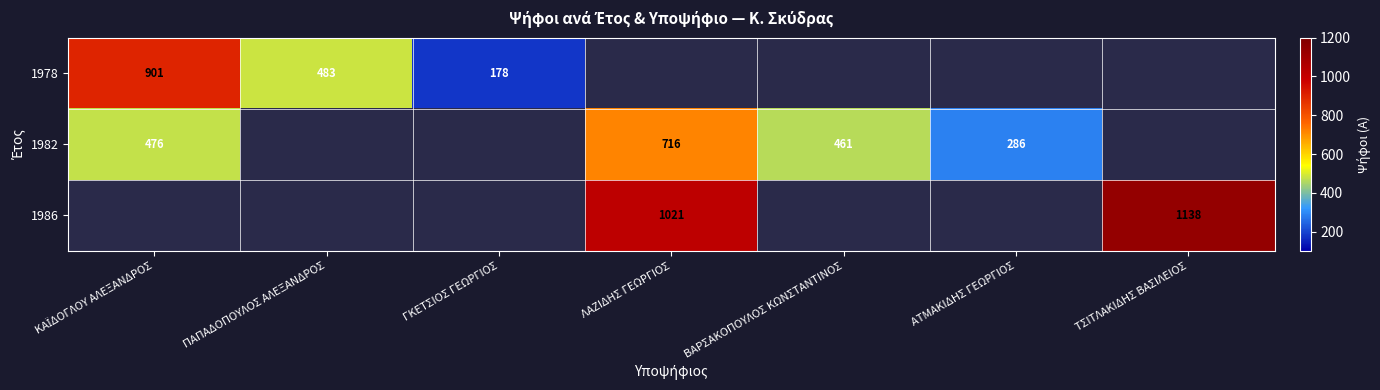

Is it true that 1982 equals 655 at ΒΑΡΣΑΚΟΠΟΥΛΟΣ ΚΩΝΣΤΑΝΤΙΝΟΣ?

False